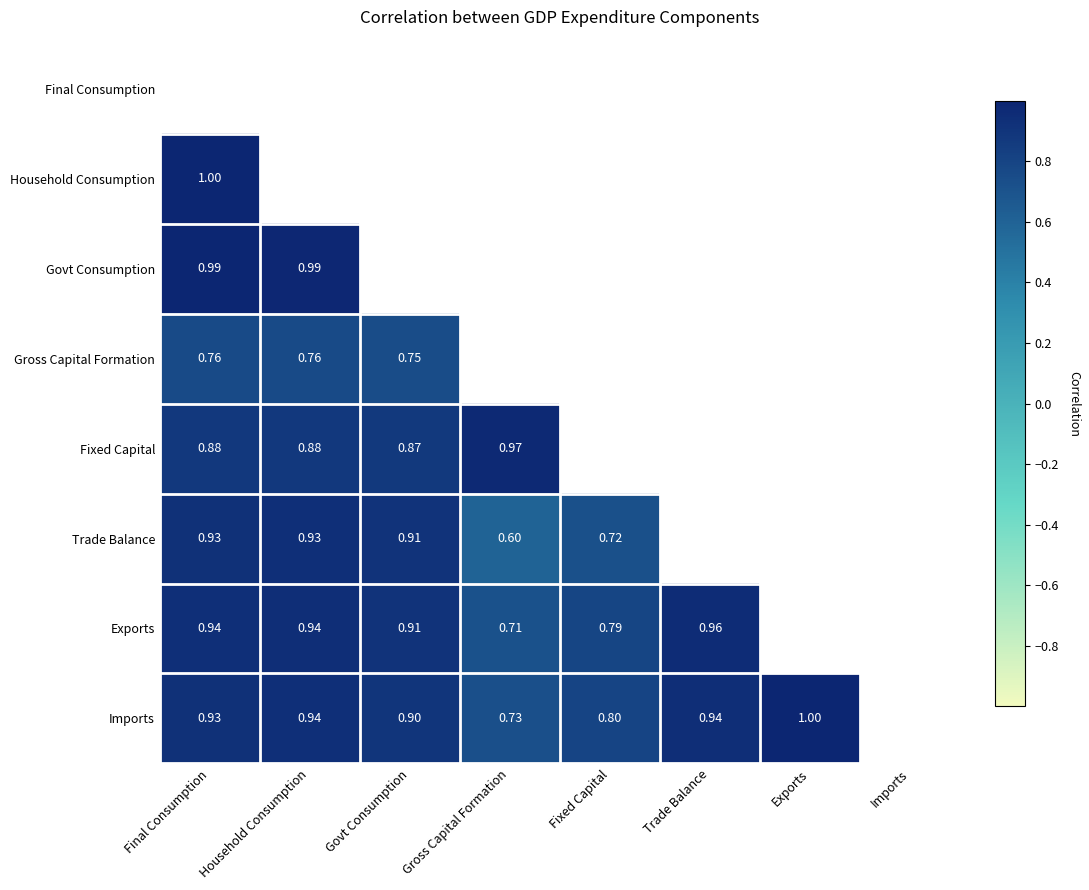

The Govt Consumption series shows 1.3 at Final Consumption. True or false?

False